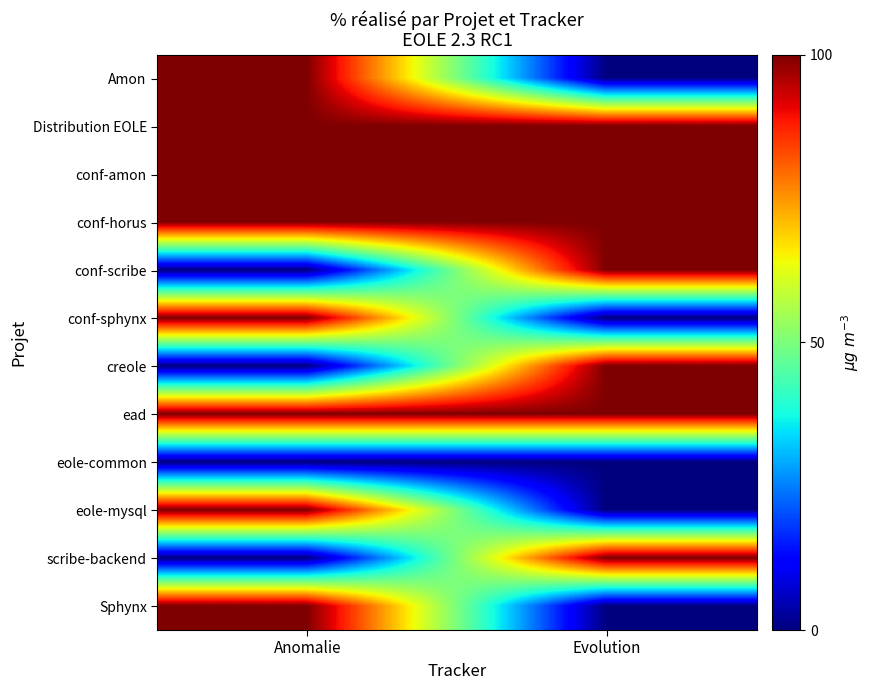

Reading left to right, transcribe all the data shown in this chart.

Amon: Anomalie=100	Evolution=0
Distribution EOLE: Anomalie=100	Evolution=100
conf-amon: Anomalie=100	Evolution=100
conf-horus: Anomalie=100	Evolution=100
conf-scribe: Anomalie=0	Evolution=100
conf-sphynx: Anomalie=100	Evolution=0
creole: Anomalie=0	Evolution=100
ead: Anomalie=100	Evolution=100
eole-common: Anomalie=0	Evolution=0
eole-mysql: Anomalie=100	Evolution=0
scribe-backend: Anomalie=0	Evolution=100
Sphynx: Anomalie=100	Evolution=0